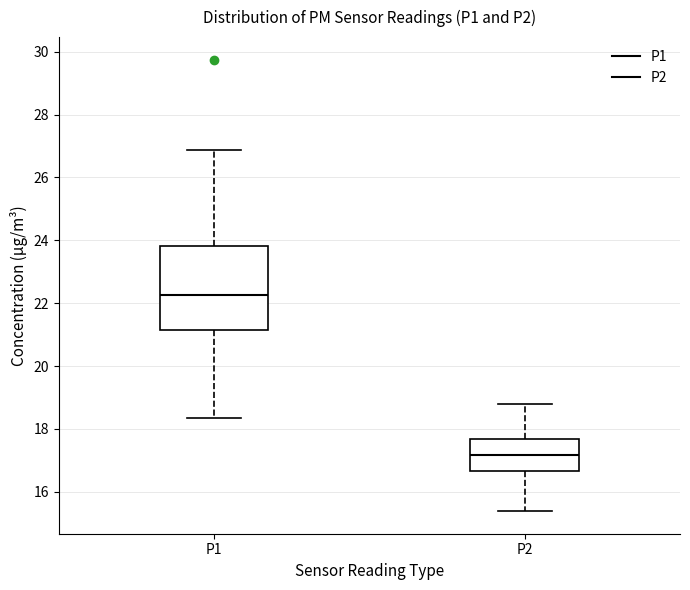

Reading left to right, read every box against the y-axis: the position of its median line, the range the box covers, and the ends of its whiskers. The values are not printed on the chart, so give them approximately, as read against the axis.

P1: median 22.2, box 21.2 to 23.8, whiskers 18.4 to 26.8
P2: median 17.2, box 16.6 to 17.6, whiskers 15.4 to 18.8